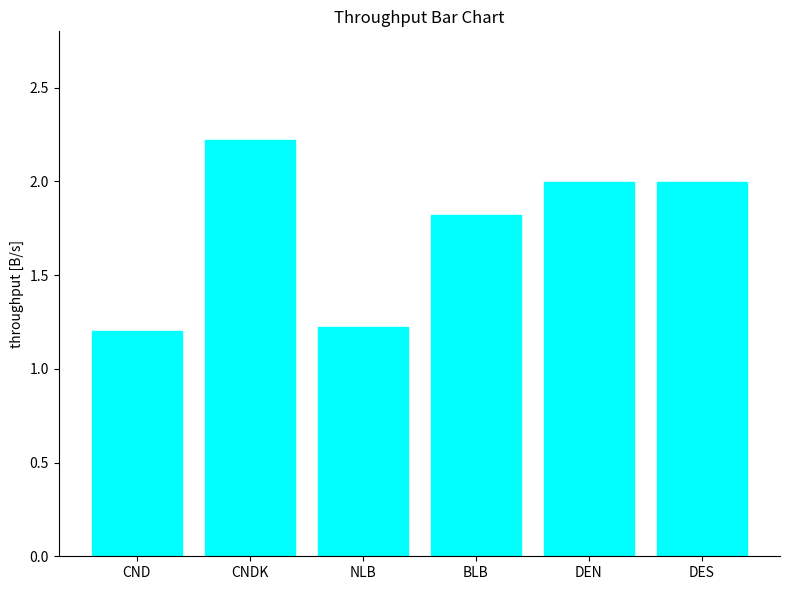

What value does the data have at NLB?

1.2